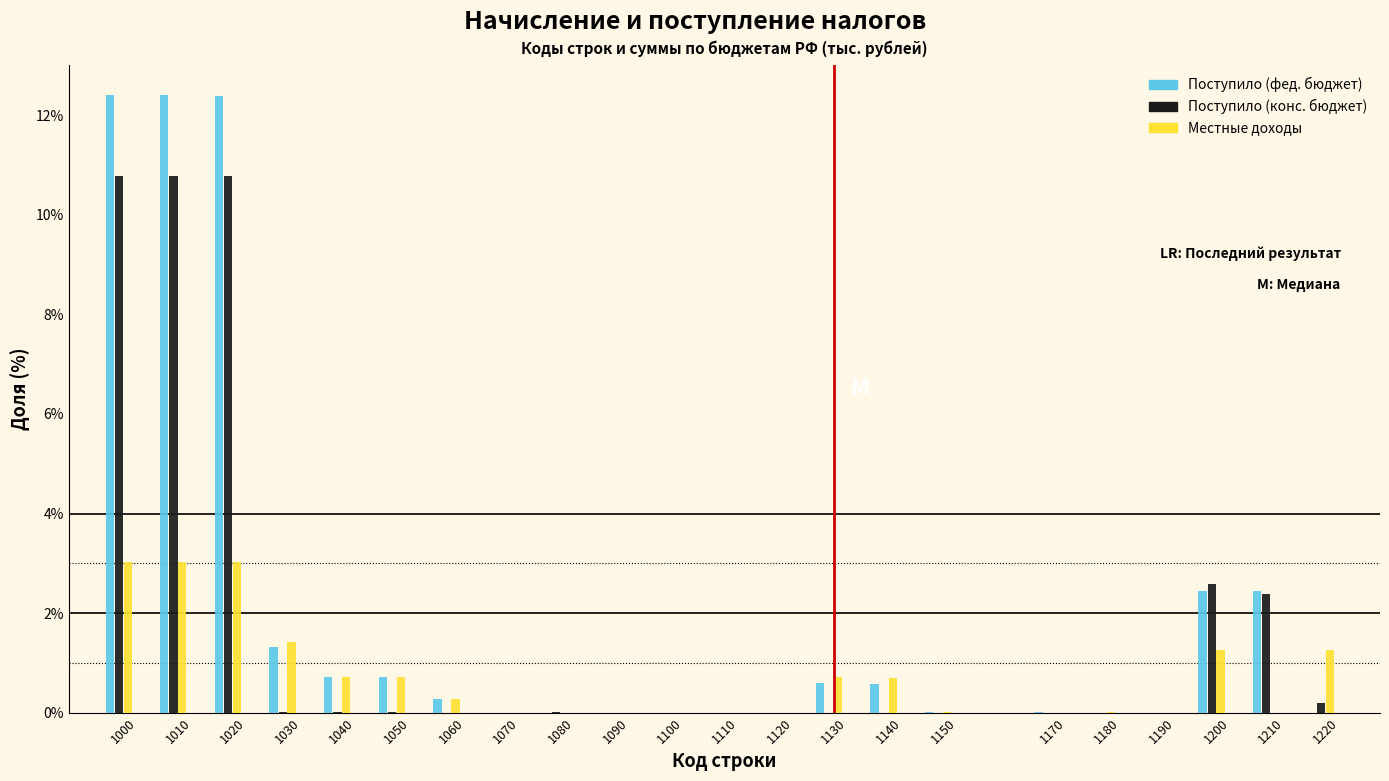

What is the sum of all Поступило (фед. бюджет) values?

46.3